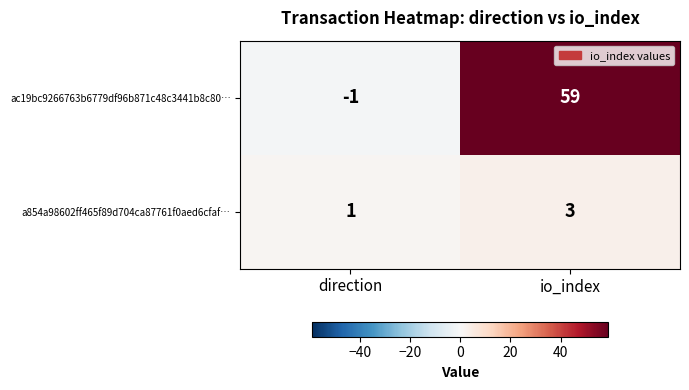

Reading left to right, list all the values displayed in this chart.

ac19bc9266763b6779df96b871c48c3441b8c80…: -1	59
a854a98602ff465f89d704ca87761f0aed6cfaf…: 1	3